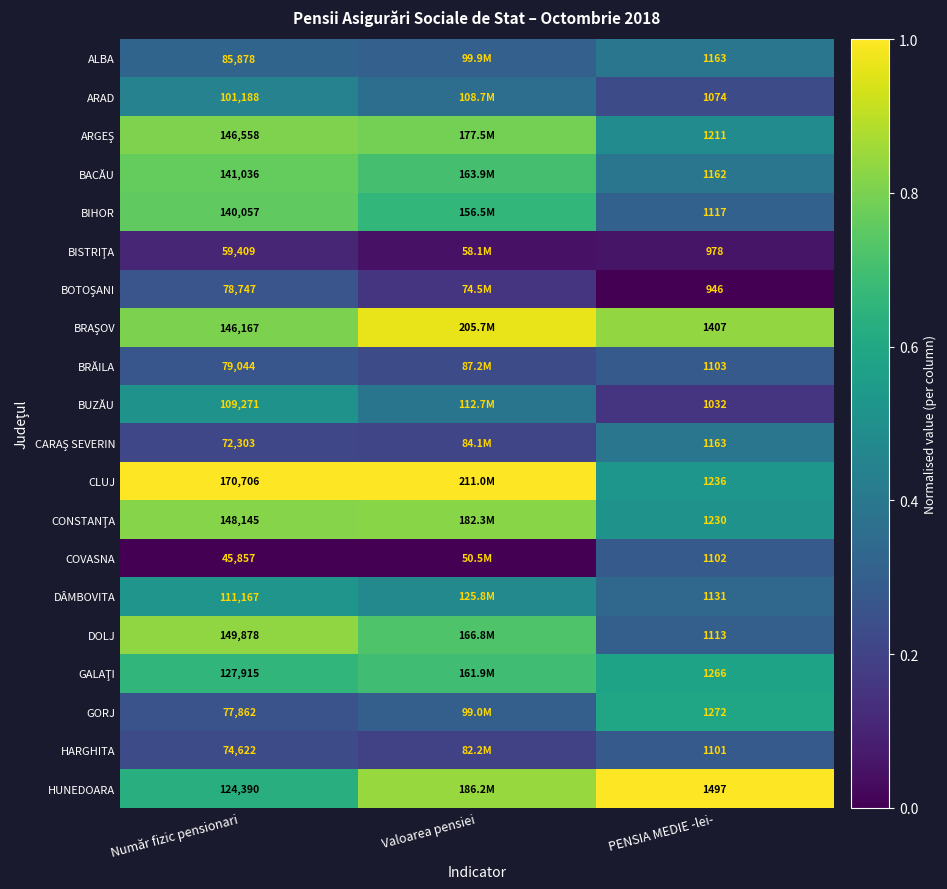

What is the sum of all BUZĂU values?

1.1